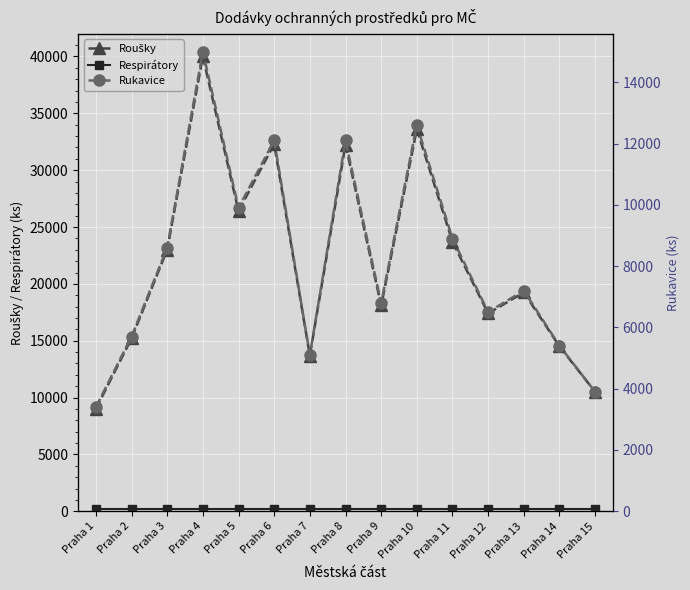

List the series in order of their peak value, lowest first.

Respirátory, Rukavice, Roušky